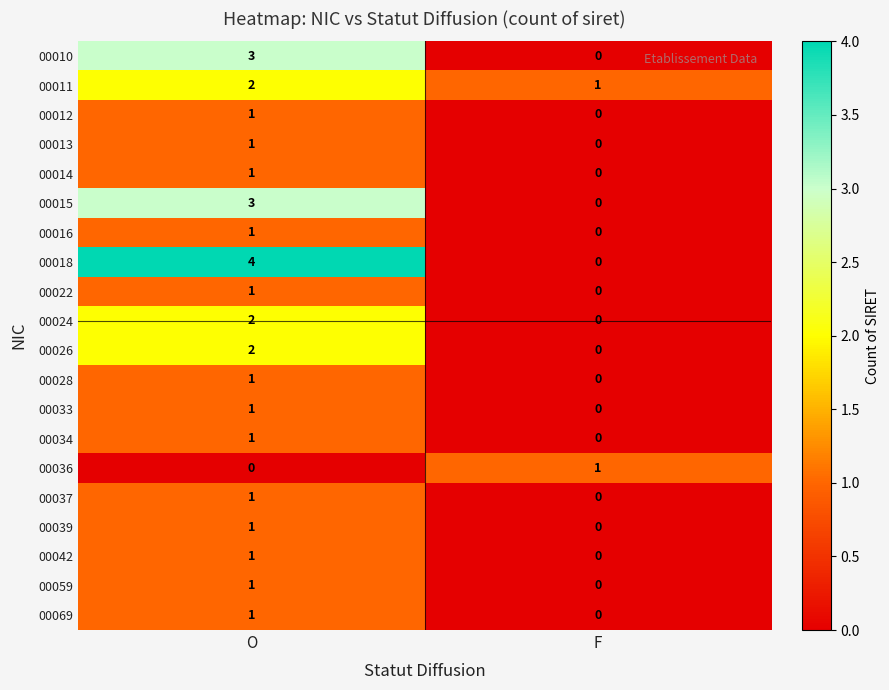

At which label is 00033 closest to 0?

F